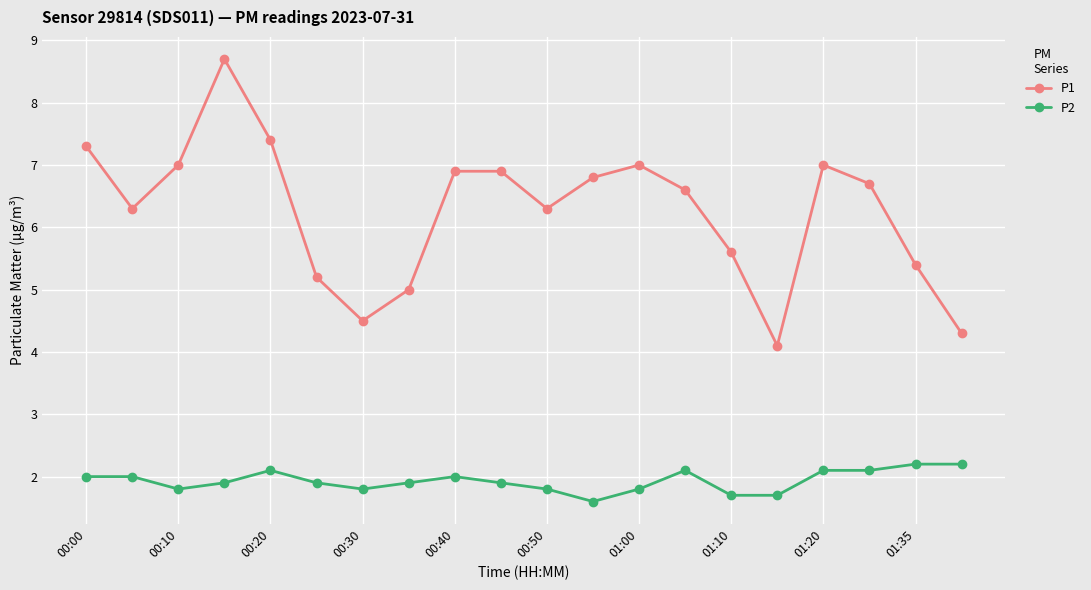

What is the average value of the P2 series?

1.9